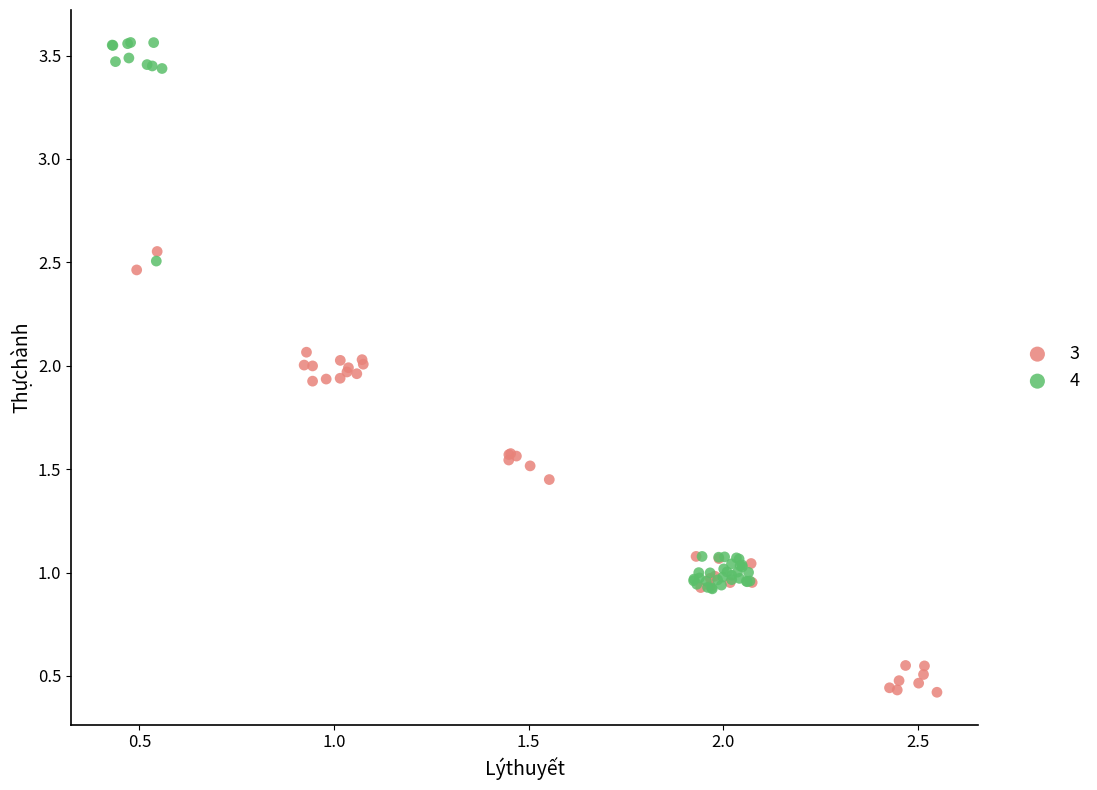

Which series reaches the maximum Y coordinate?

4